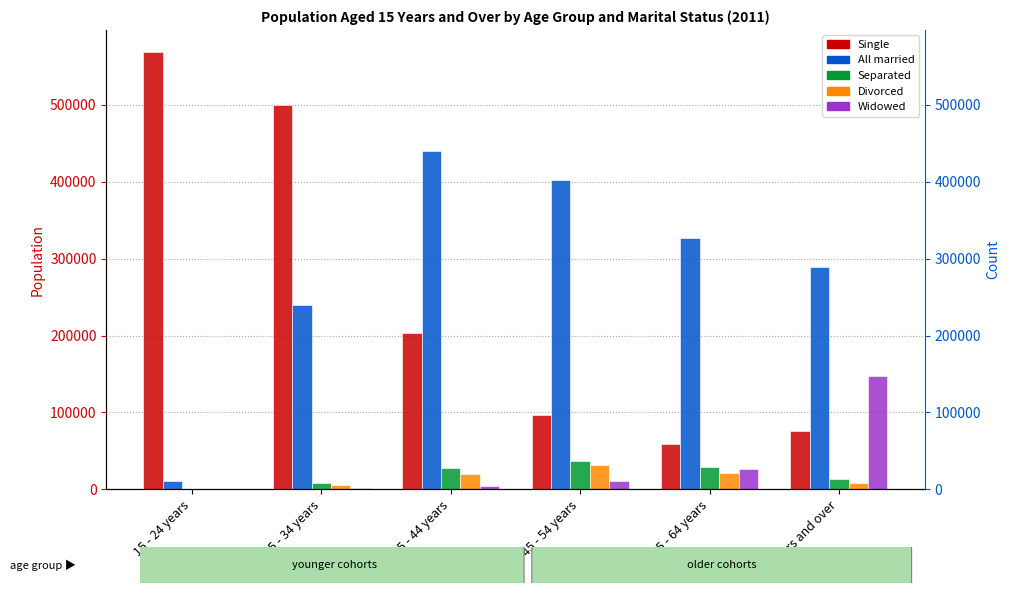

The value of Widowed at 25 - 34 years is 1277. True or false?

True